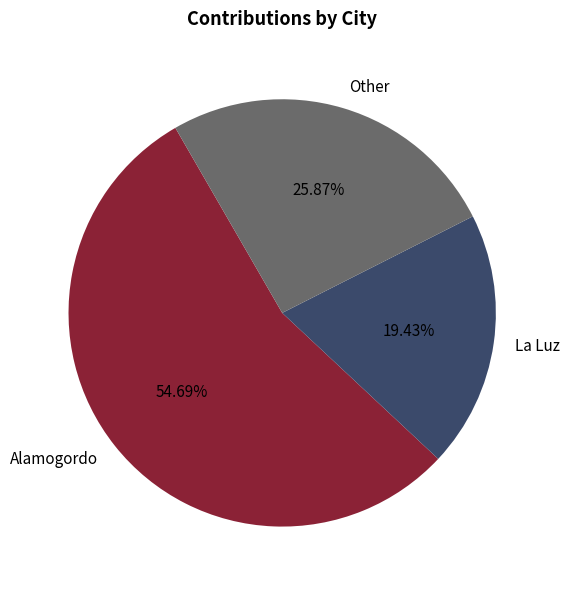

Do Alamogordo and Other together represent more than half of the pie?

Yes